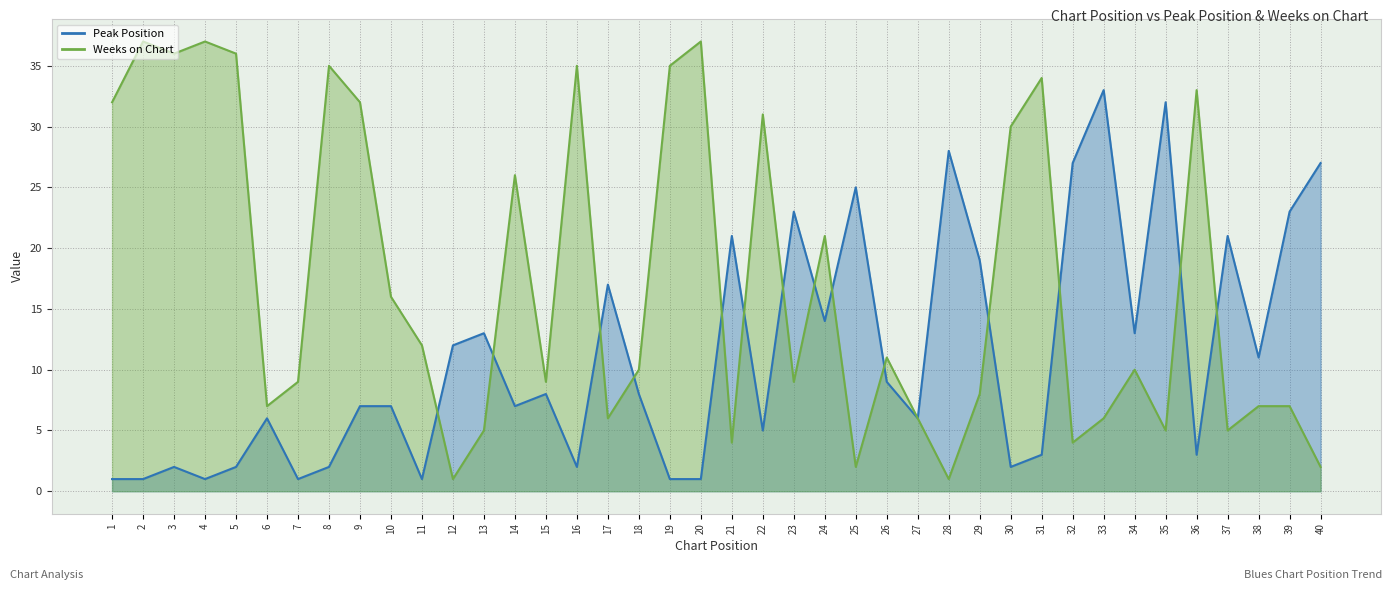

Which series ends up on top after the final intersection of Weeks on Chart and Peak Position?

Peak Position